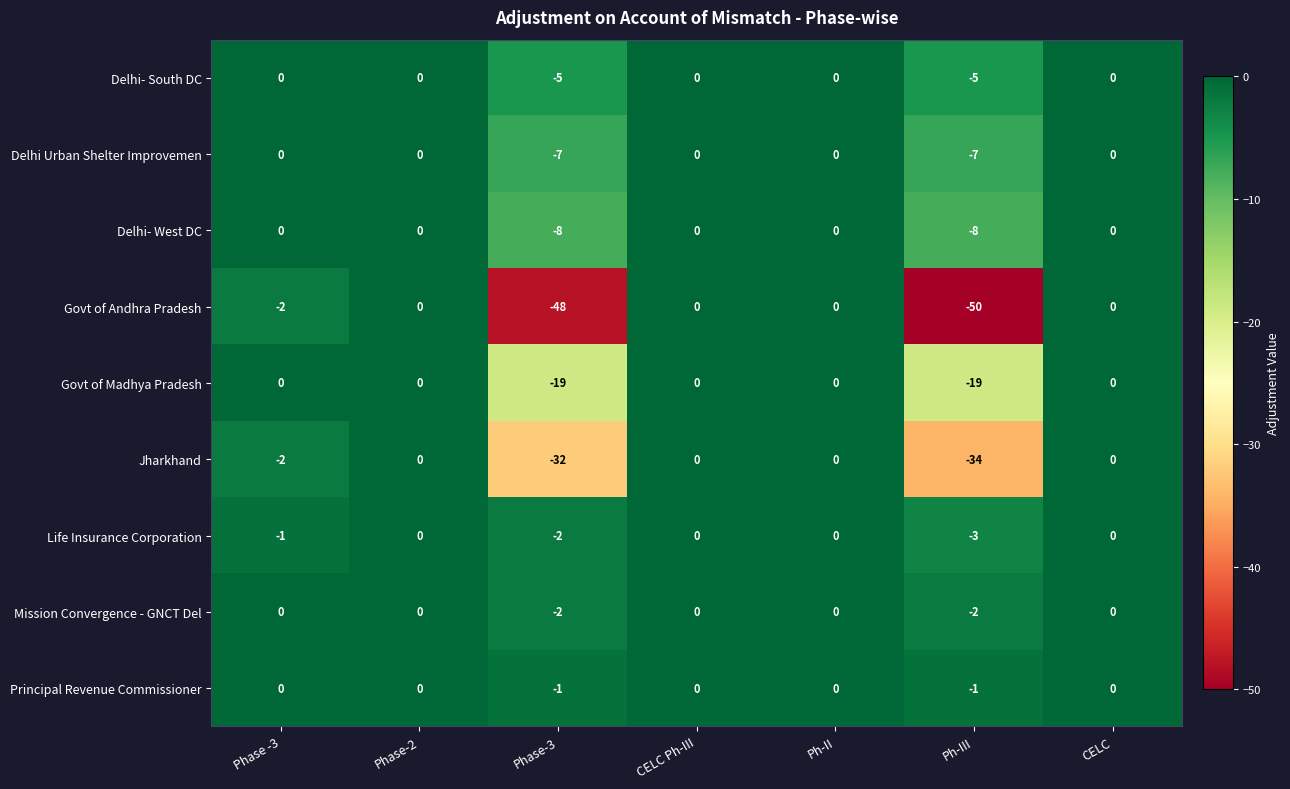

Which series has the largest total across all categories?

Principal Revenue Commissioner